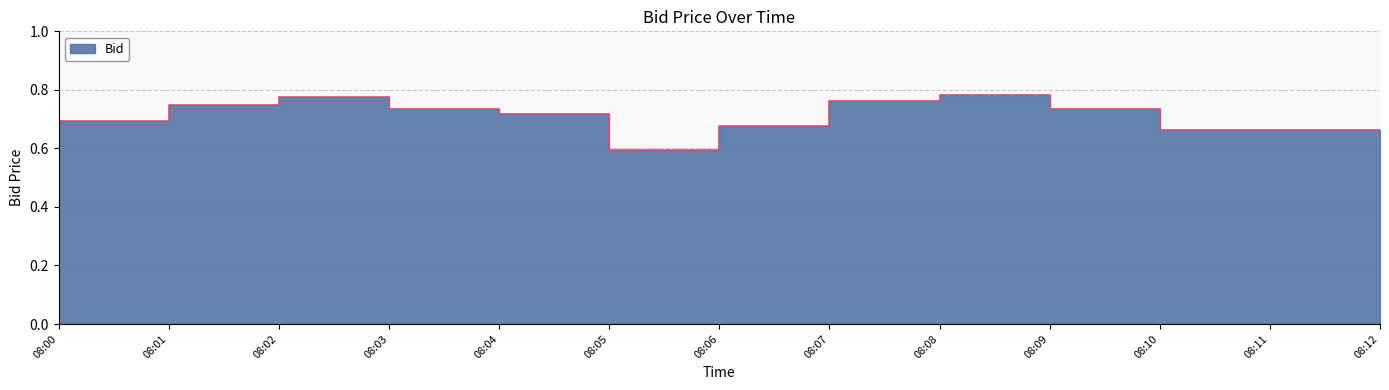

Where is the first local maximum?

08:02